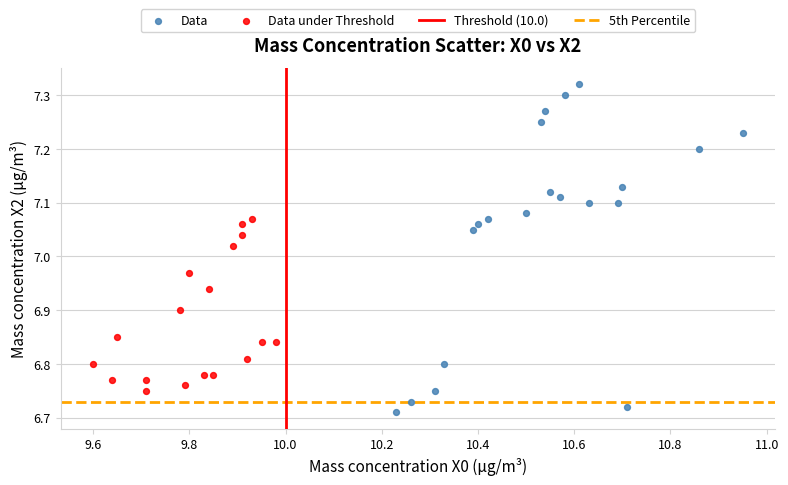

Which series has the widest spread of Y values?

Data